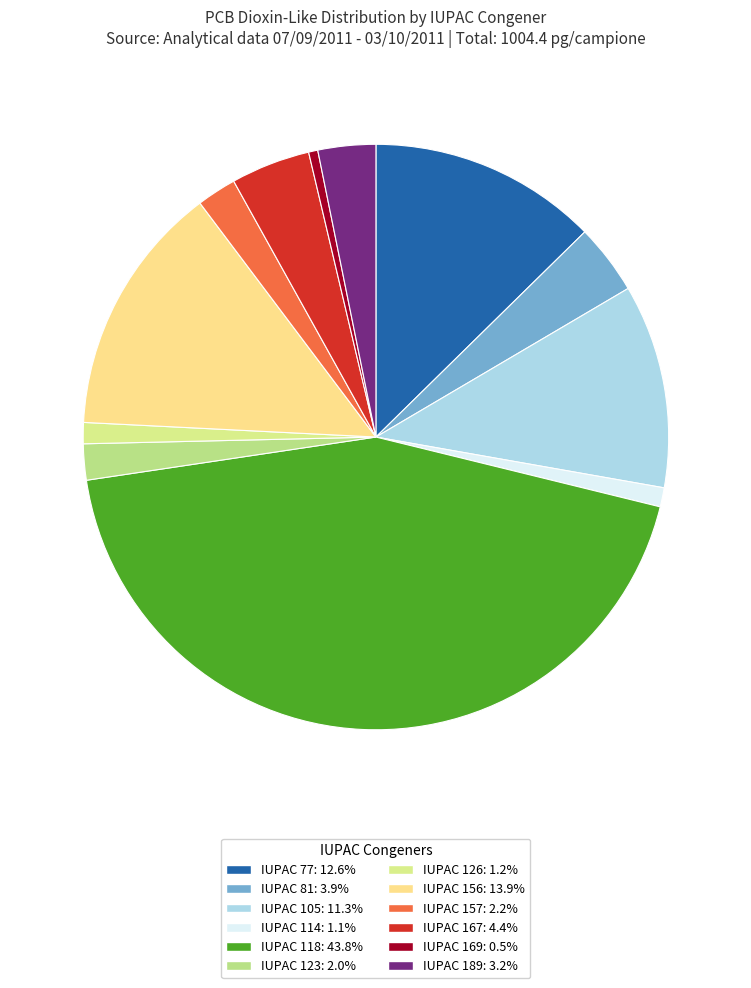

How many segments does this pie chart have?

12